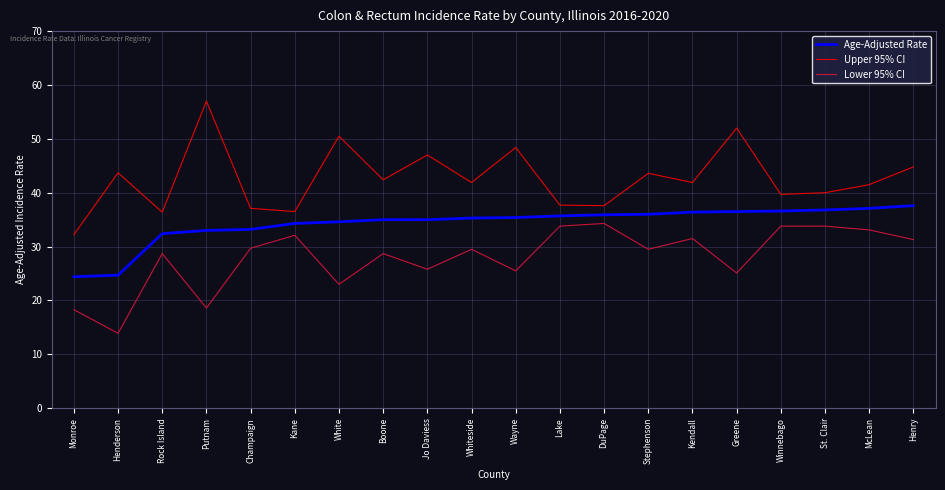

Is this an area chart (filled region under the line)?

No